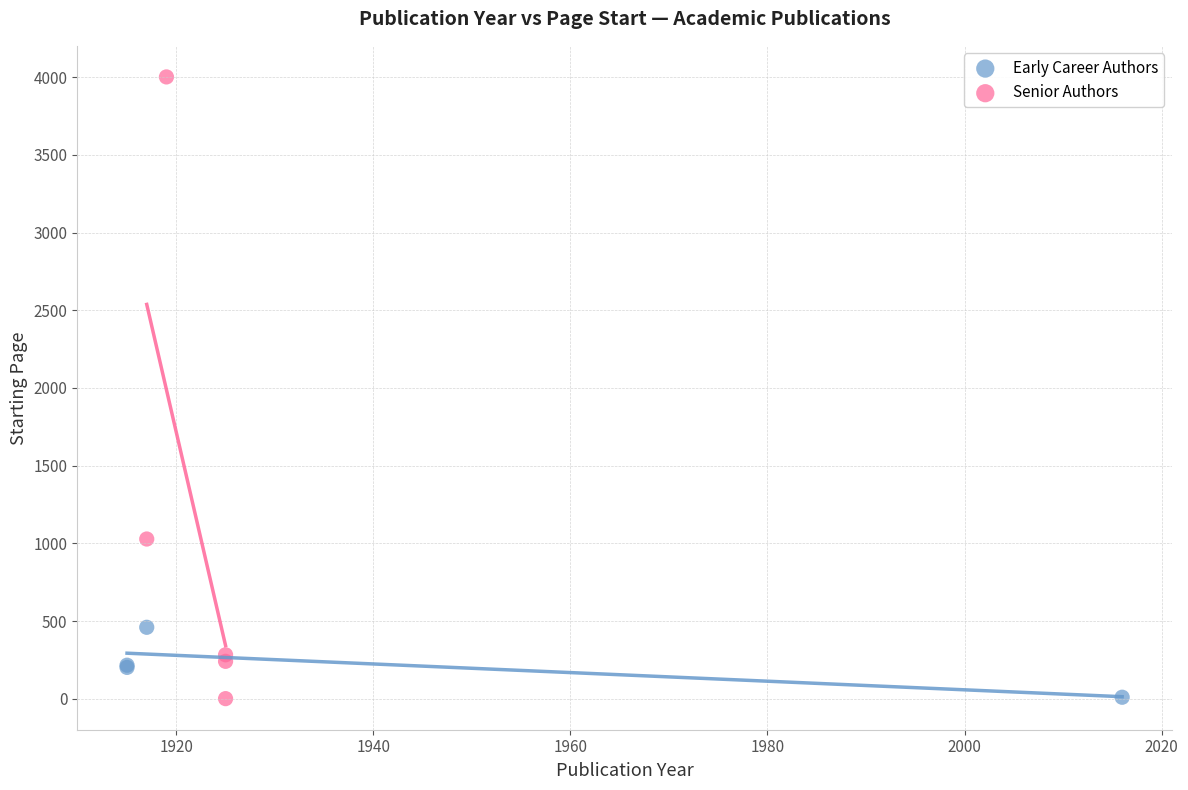

What are all the series names shown in the legend?

Early Career Authors, Senior Authors